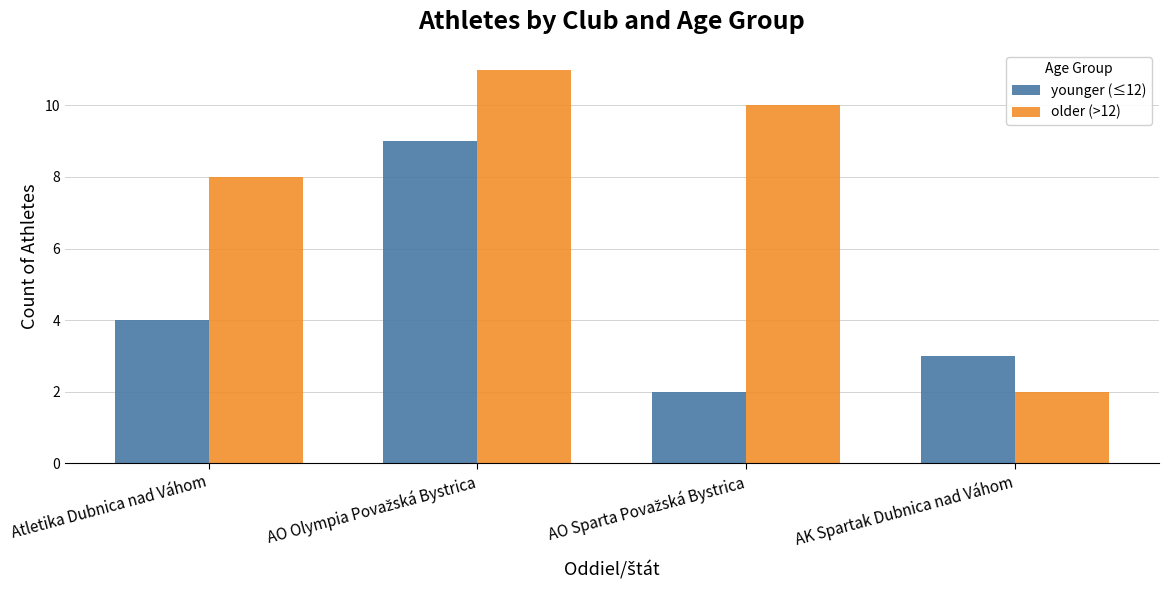

Between Atletika Dubnica nad Váhom and AK Spartak Dubnica nad Váhom, which series saw the biggest shift?

older (>12)